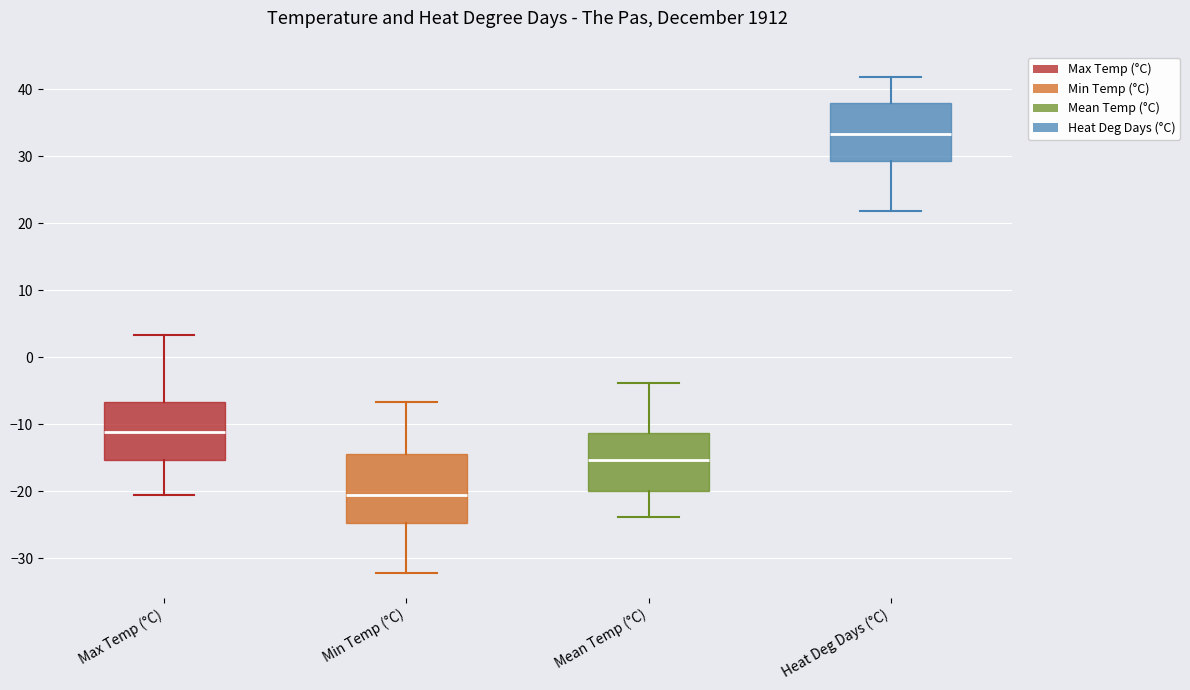

Which box is the tallest, from its lower edge to its upper edge?

Min Temp (°C)